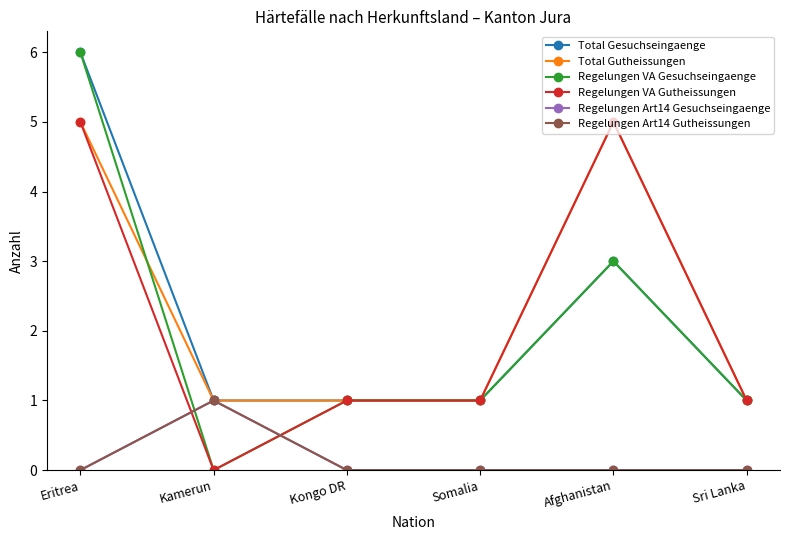

Reading left to right, list all the values displayed in this chart.

Total Gesuchseingaenge: 6	1	1	1	3	1
Total Gutheissungen: 5	1	1	1	5	1
Regelungen VA Gesuchseingaenge: 6	0	1	1	3	1
Regelungen VA Gutheissungen: 5	0	1	1	5	1
Regelungen Art14 Gesuchseingaenge: 0	1	0	0	0	0
Regelungen Art14 Gutheissungen: 0	1	0	0	0	0